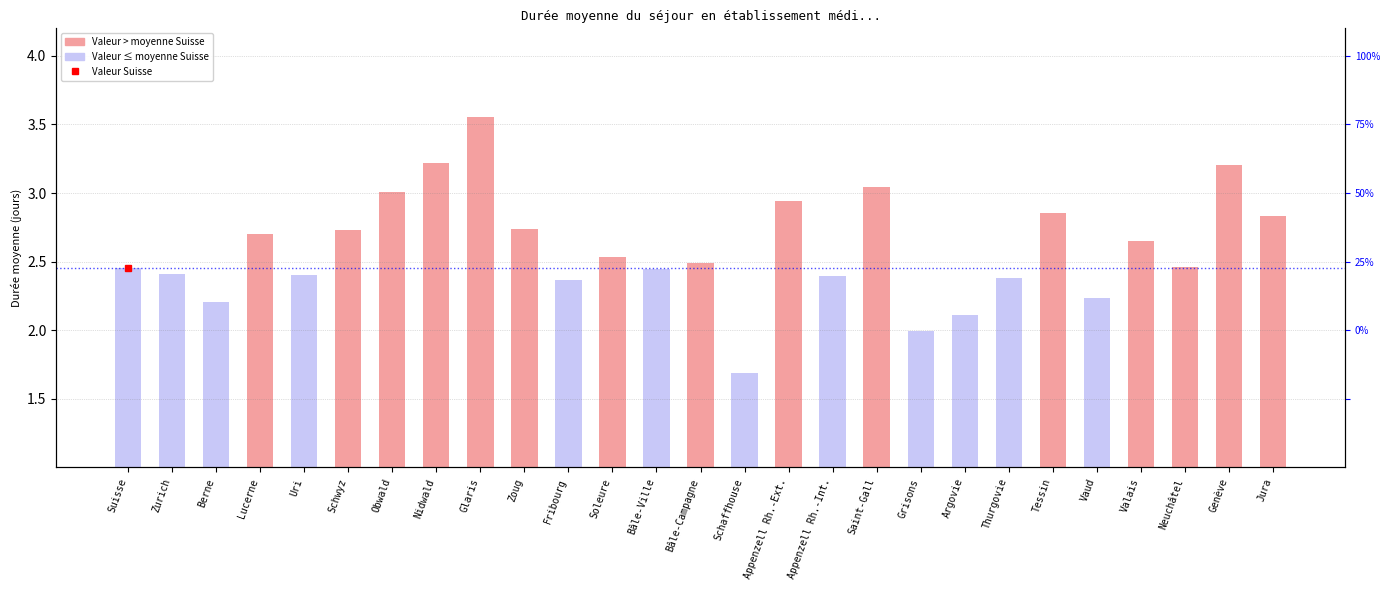

Rank the categories by value from highest to lowest.

Glaris, Nidwald, Genève, Saint-Gall, Obwald, Appenzell Rh.-Ext., Tessin, Jura, Zoug, Schwyz, Lucerne, Valais, Soleure, Bâle-Campagne, Neuchâtel, Suisse, Bâle-Ville, Zurich, Uri, Appenzell Rh.-Int., Thurgovie, Fribourg, Vaud, Berne, Argovie, Grisons, Schaffhouse